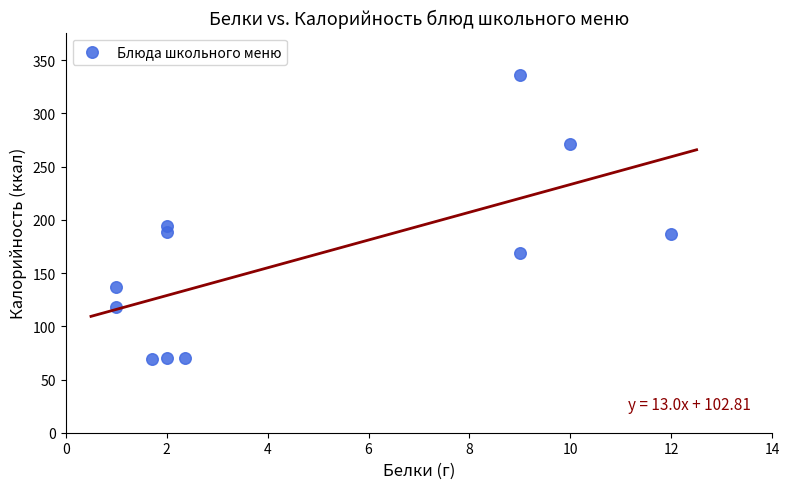

What is the range of X values (max minus min)?

11.0